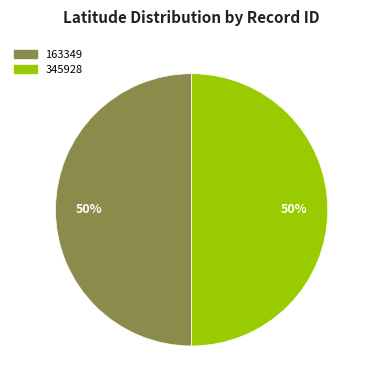

To the nearest percent, what is the average slice percentage?

50%